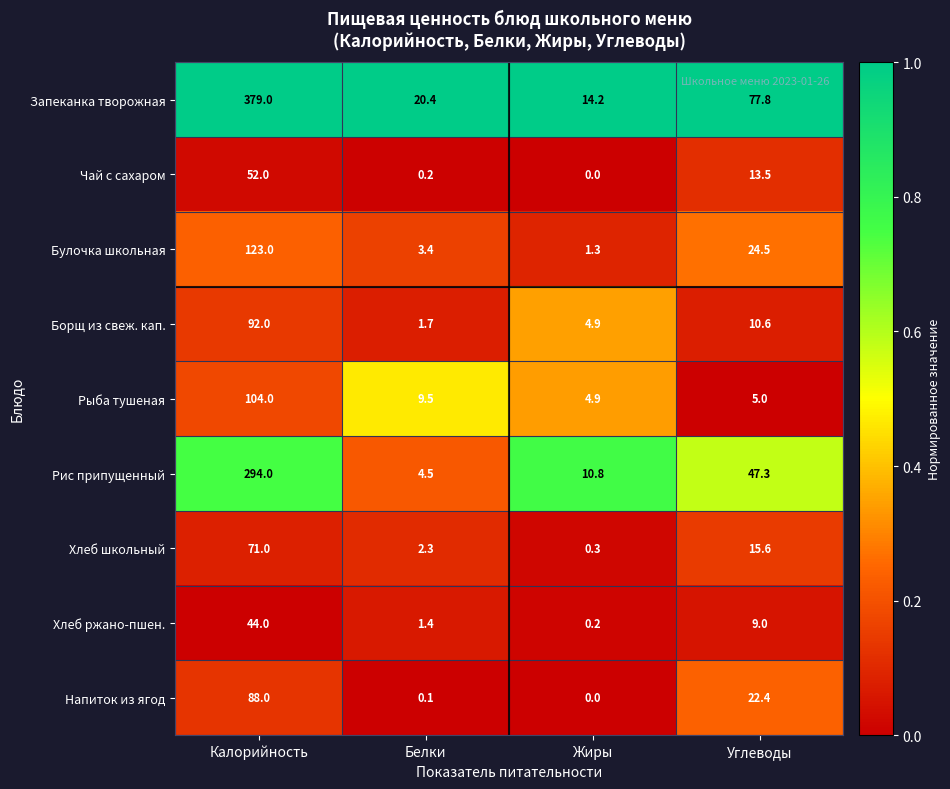

What is the sum of the Булочка школьная values at Белки and Калорийность?

126.4